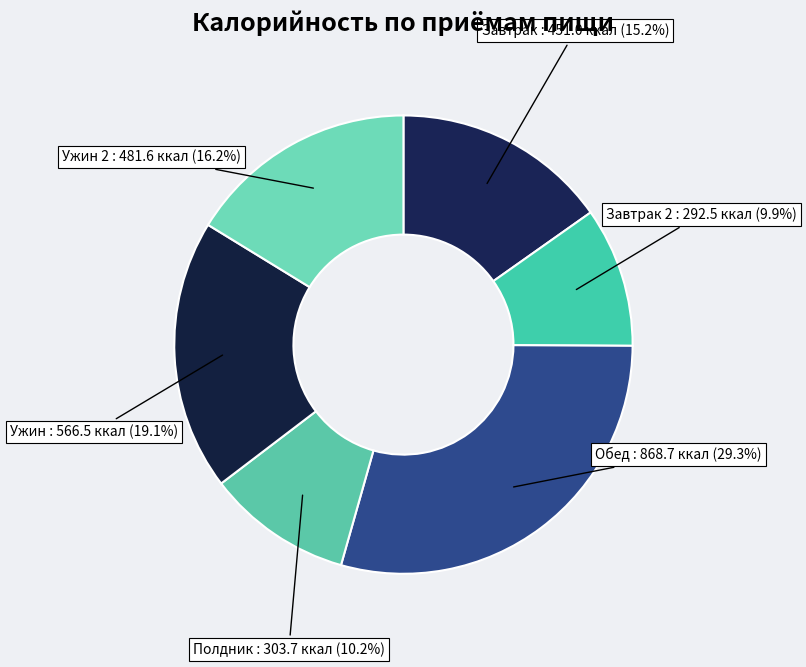

What percentage is NOT represented by Ужин?

80.9%